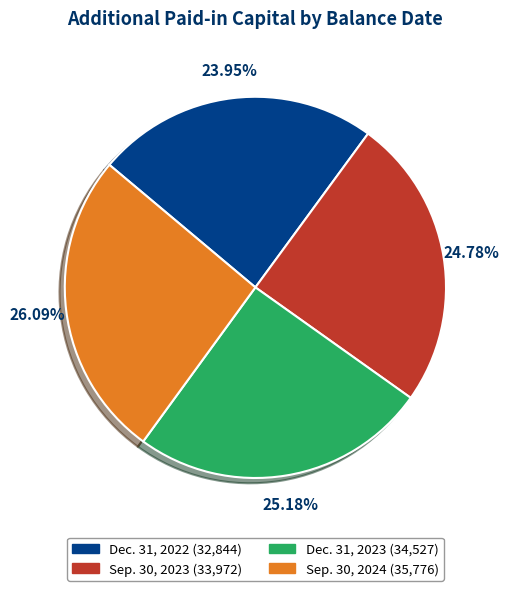

To the nearest percent, what is the average slice percentage?

25%